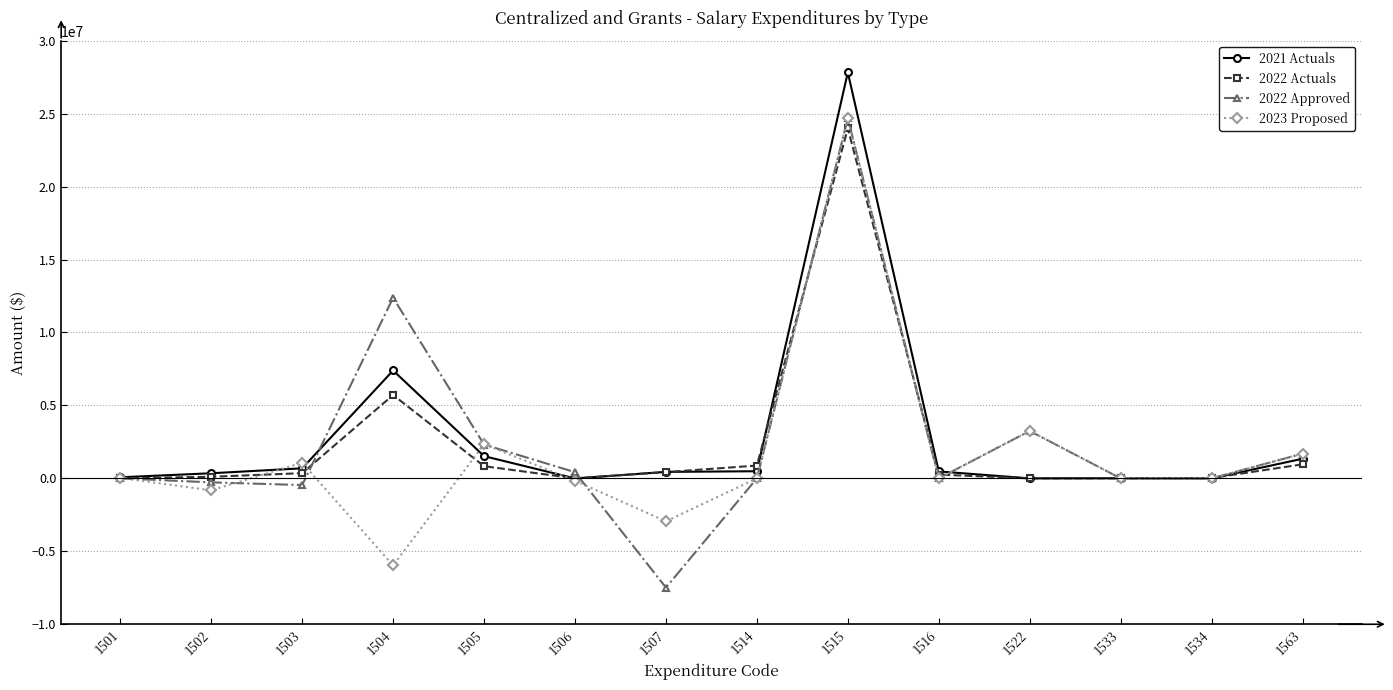

At how many categories does at least one series exceed 14572645?

1